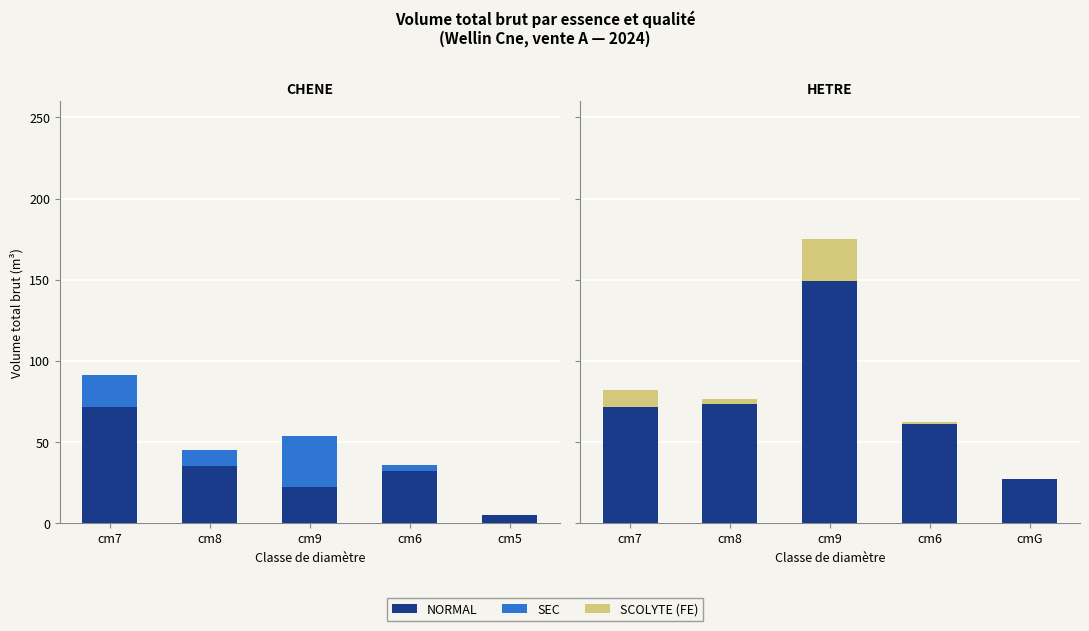

What is the label of the 2nd bar from the left?

cm8